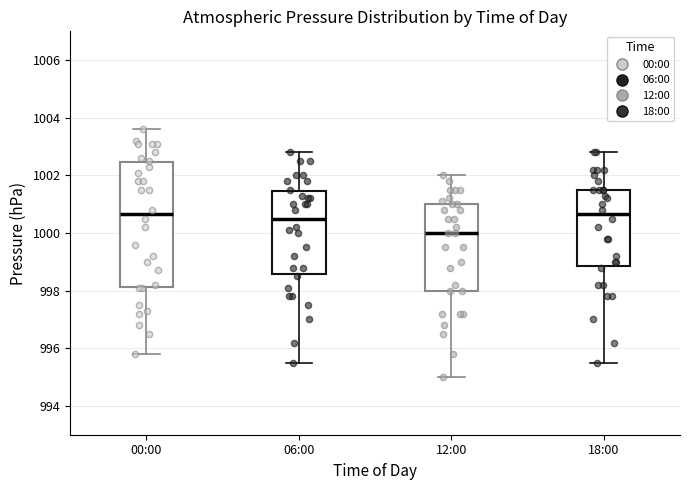

Which box's median line is the lowest?

12:00